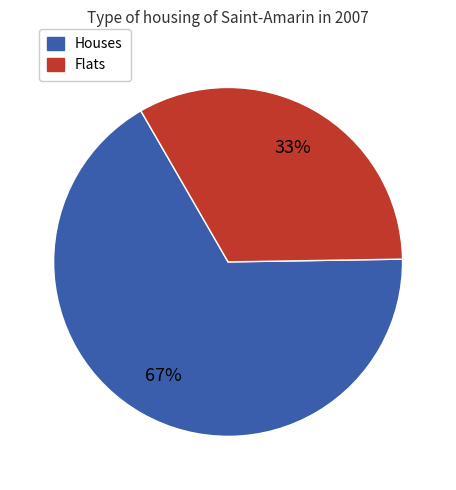

Does any single category account for the majority?

Yes